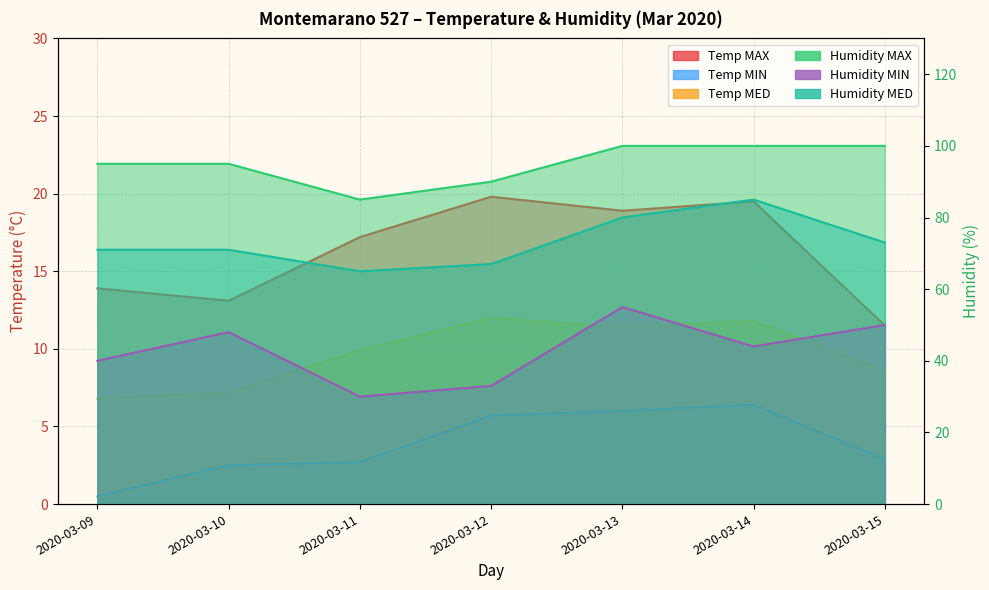

What is the difference between the Temp MED values at 2020-03-15 and 2020-03-10?

1.4